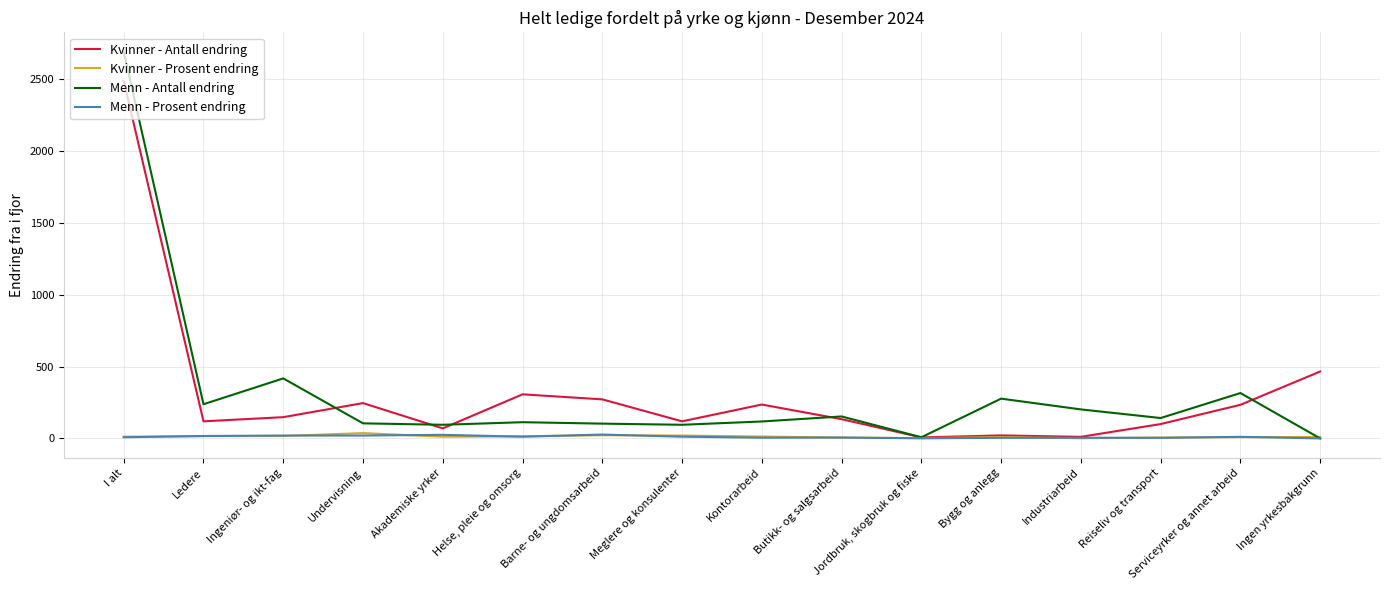

At which label is Kvinner - Antall endring closest to 1248?

Ingen yrkesbakgrunn